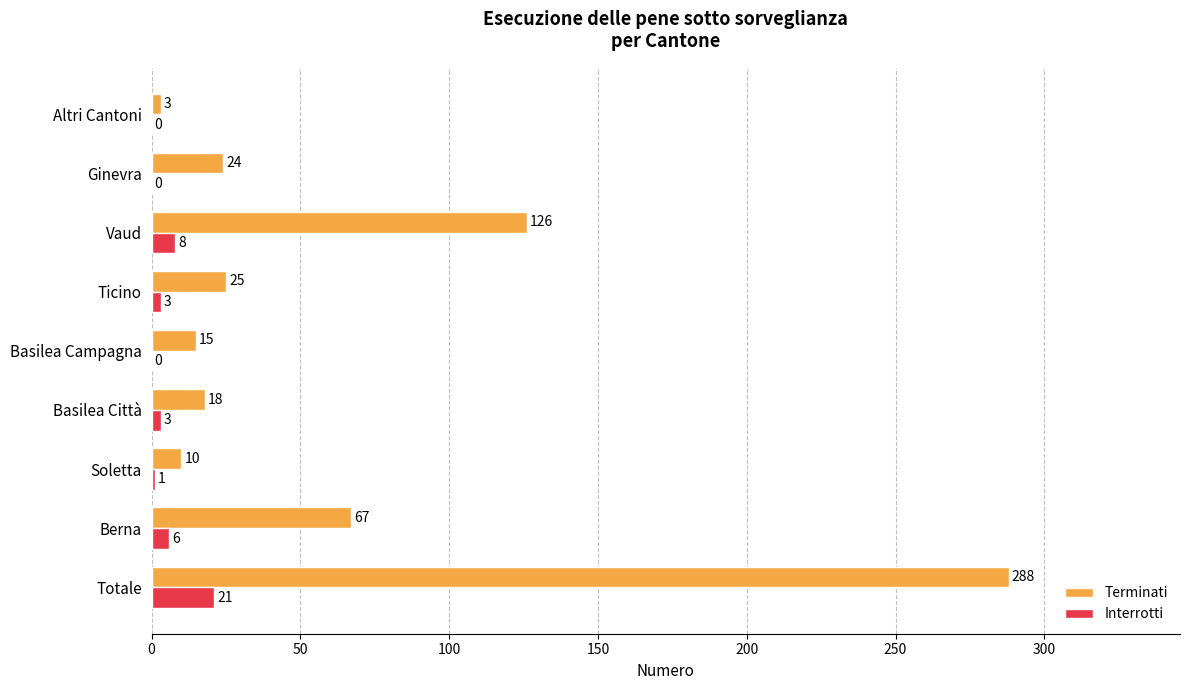

What is the highest value of the Terminati series?

288